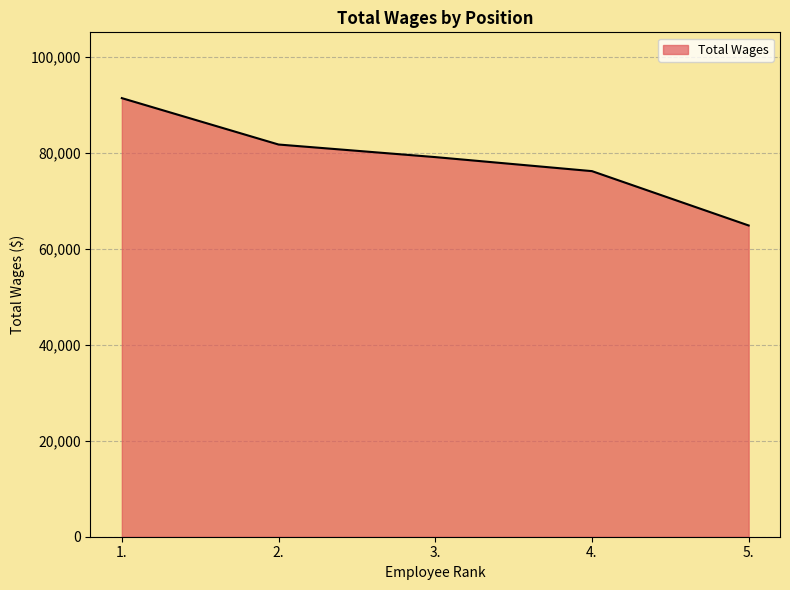

Where is the data nearest to the value 78154?

3.